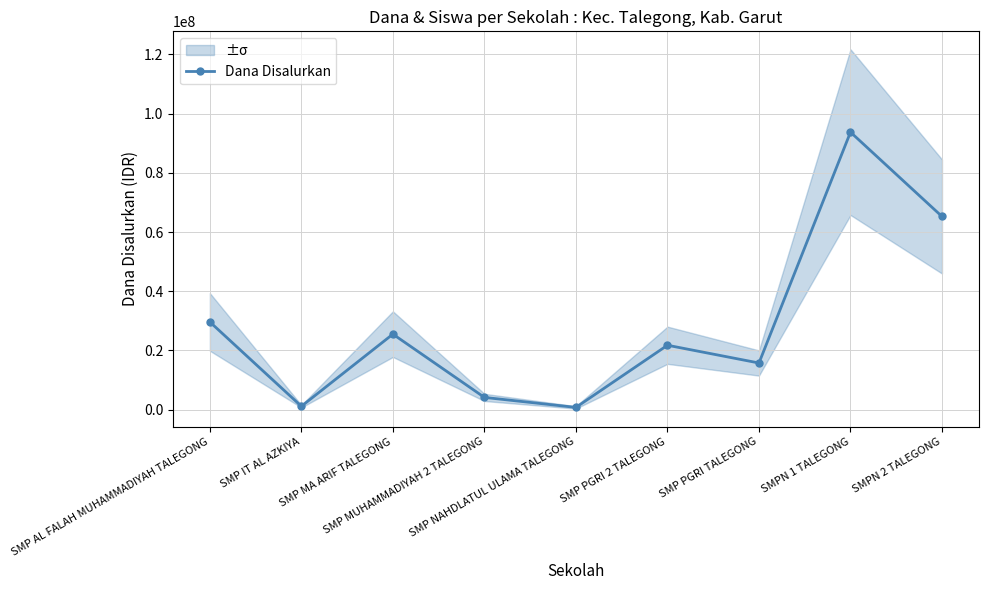

What is the average value?

28625000